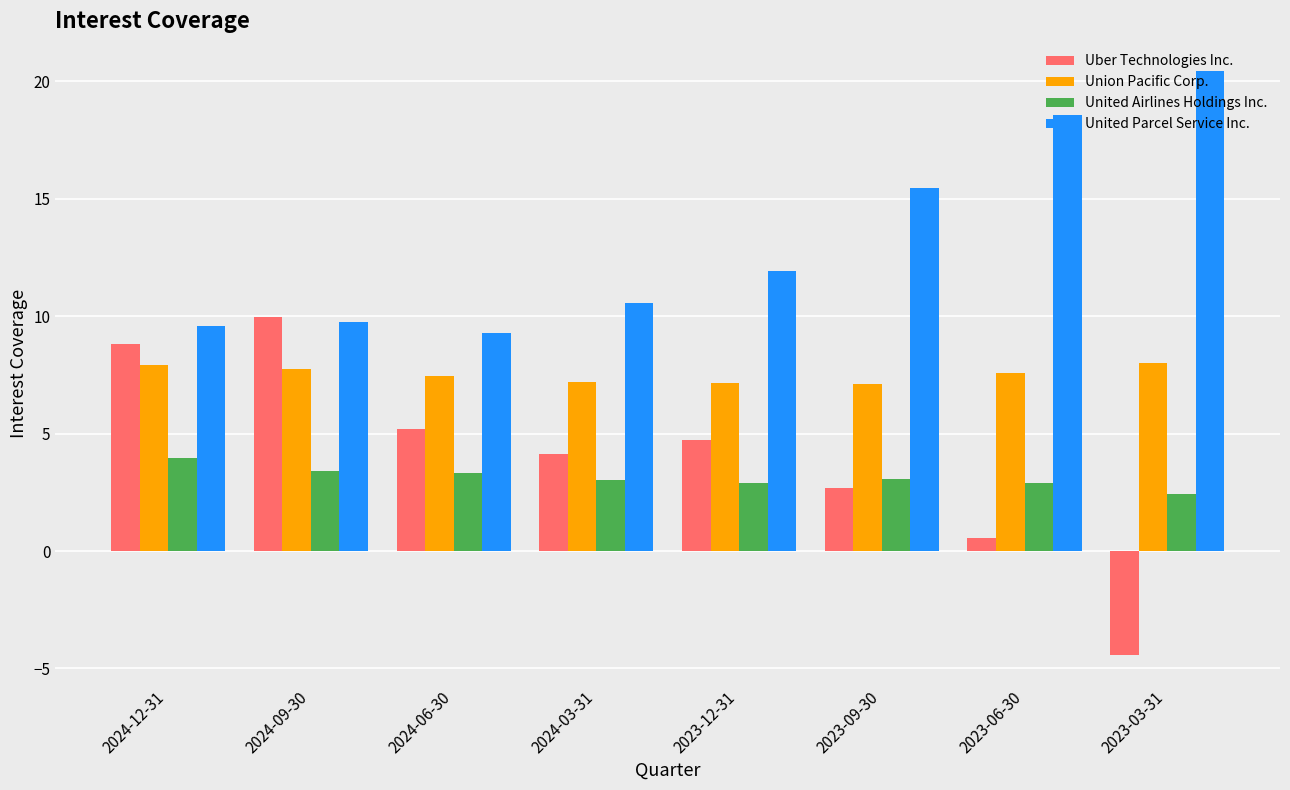

Rank the categories by Uber Technologies Inc. value from highest to lowest.

2024-09-30, 2024-12-31, 2024-06-30, 2023-12-31, 2024-03-31, 2023-09-30, 2023-06-30, 2023-03-31